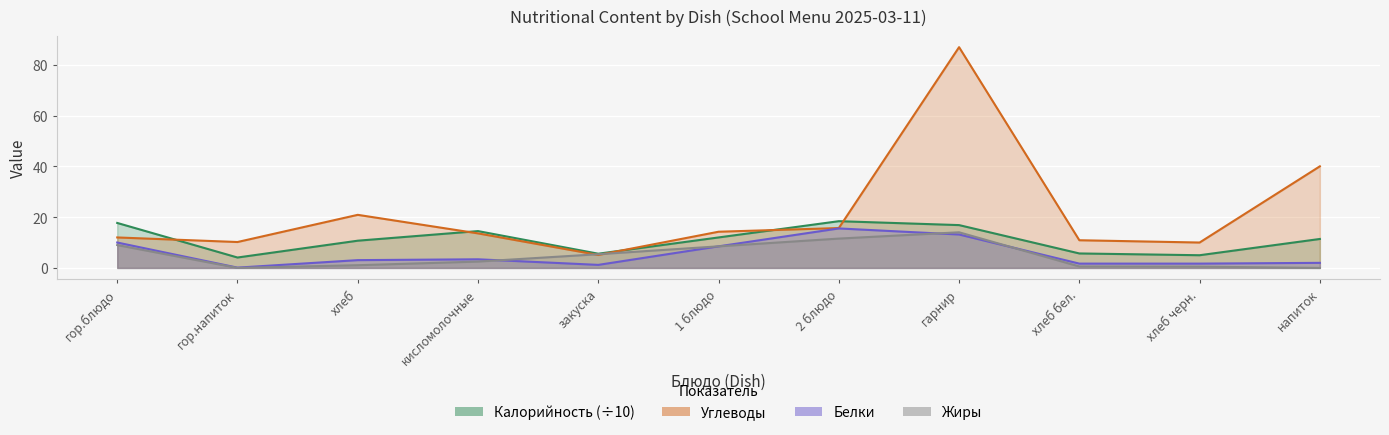

Which series has the largest total across all categories?

Углеводы